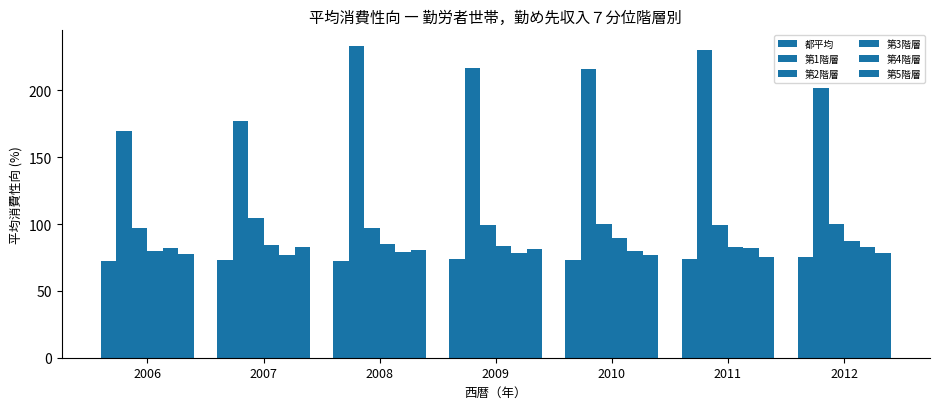

Which category has the lowest value across all series?

2006